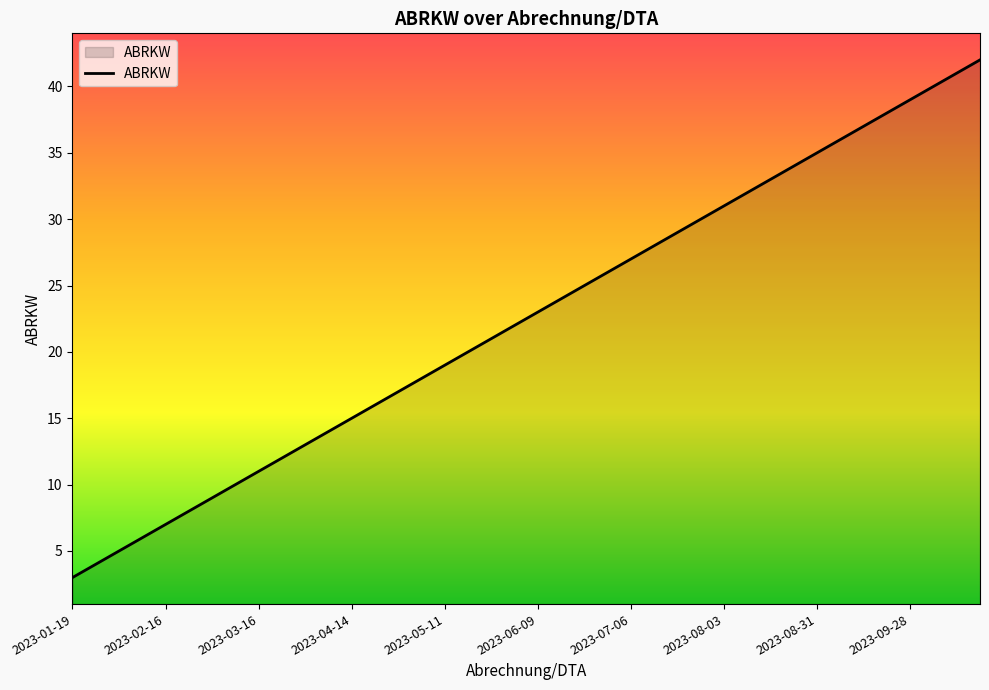

Does the chart have visible grid lines?

No